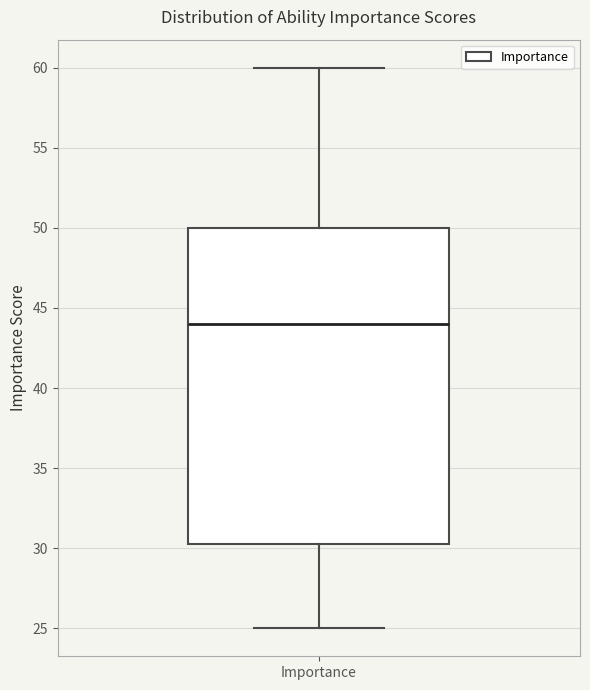

Where is the upper edge of the box for Importance on the y-axis? The values are not printed on the chart, so give them approximately, as read against the axis.

50.0